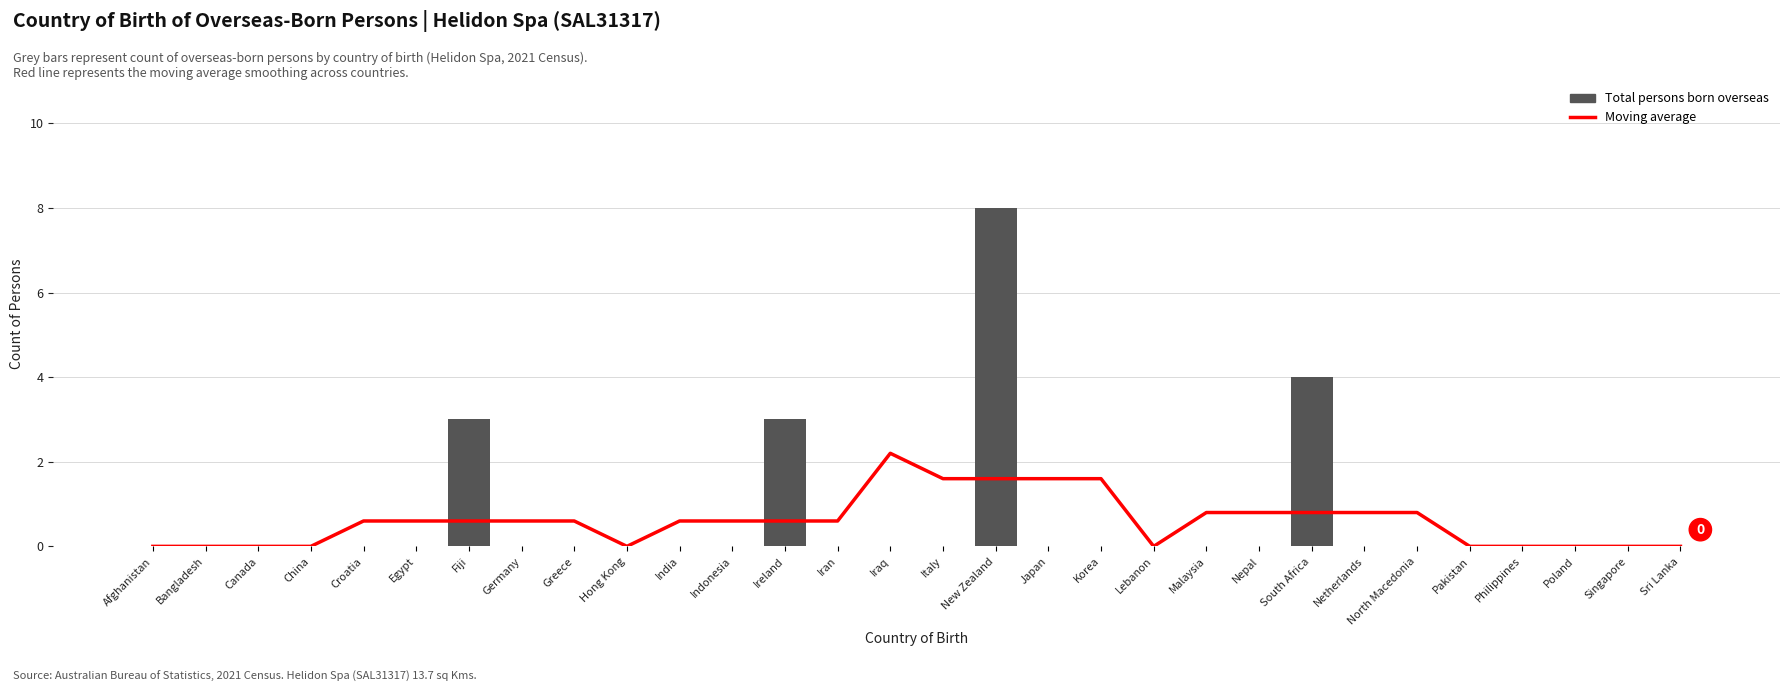

Between Iraq and India, which is larger?

Iraq